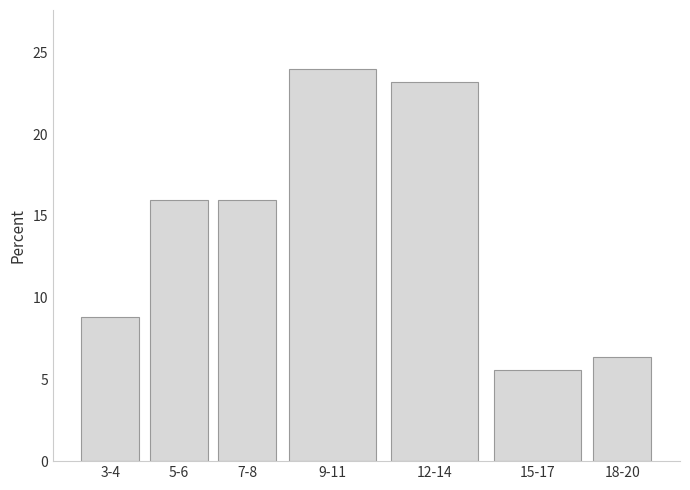

Reading left to right, transcribe all the data shown in this chart.

3-4=8.8	5-6=16.0	7-8=16.0	9-11=24.0	12-14=23.2	15-17=5.6	18-20=6.4